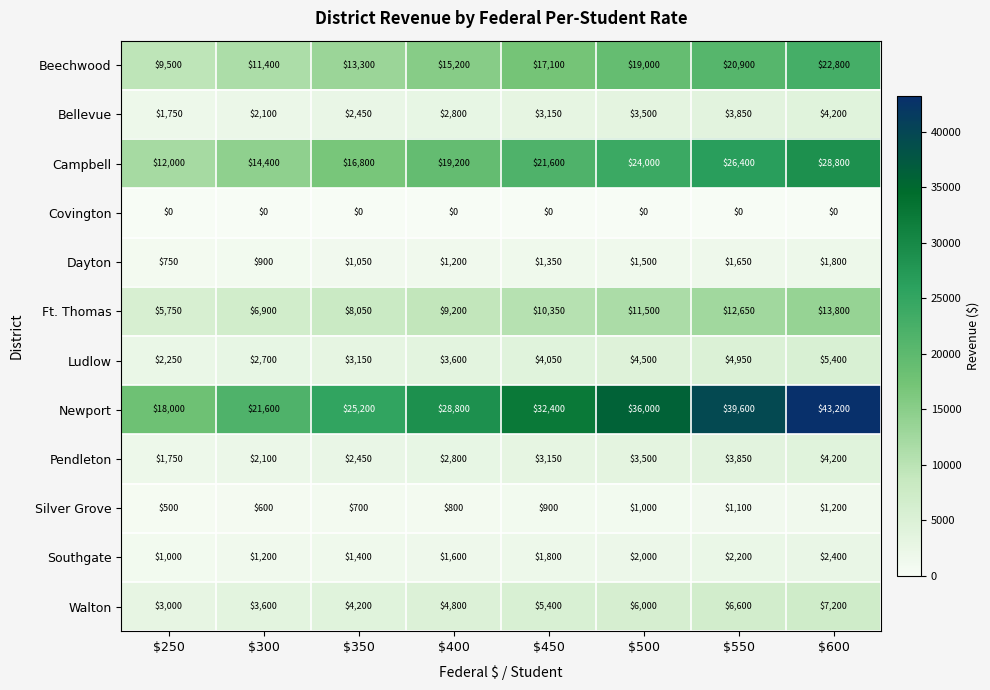

True or false: Pendleton has a value of 1750 at $250.

True